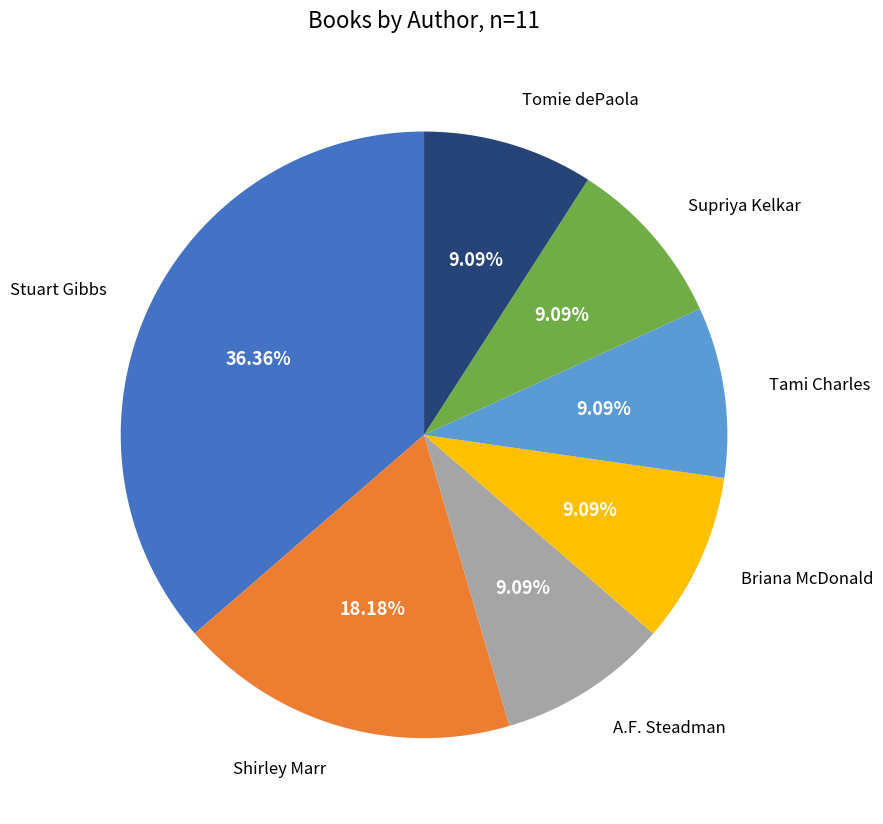

Is there a majority slice in this chart?

No